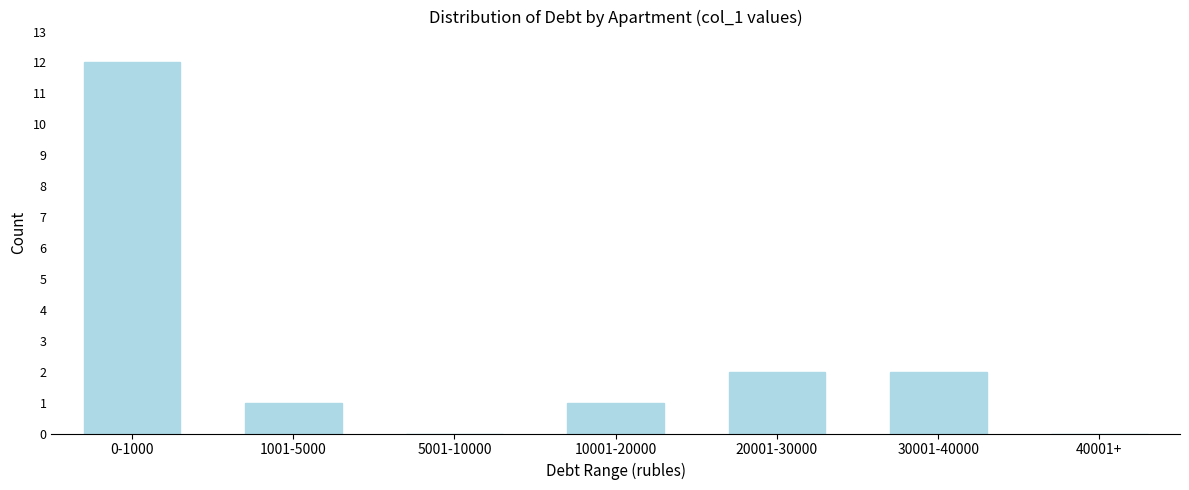

Reading left to right, list all the values displayed in this chart.

0-1000=12	1001-5000=1	5001-10000=0	10001-20000=1	20001-30000=2	30001-40000=2	40001+=0